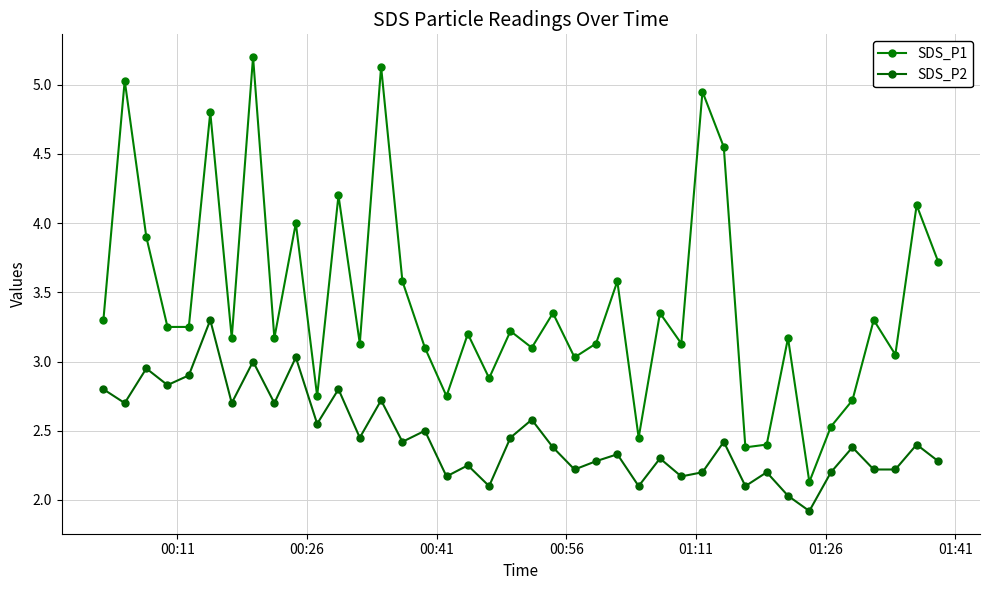

Does the chart have visible grid lines?

Yes